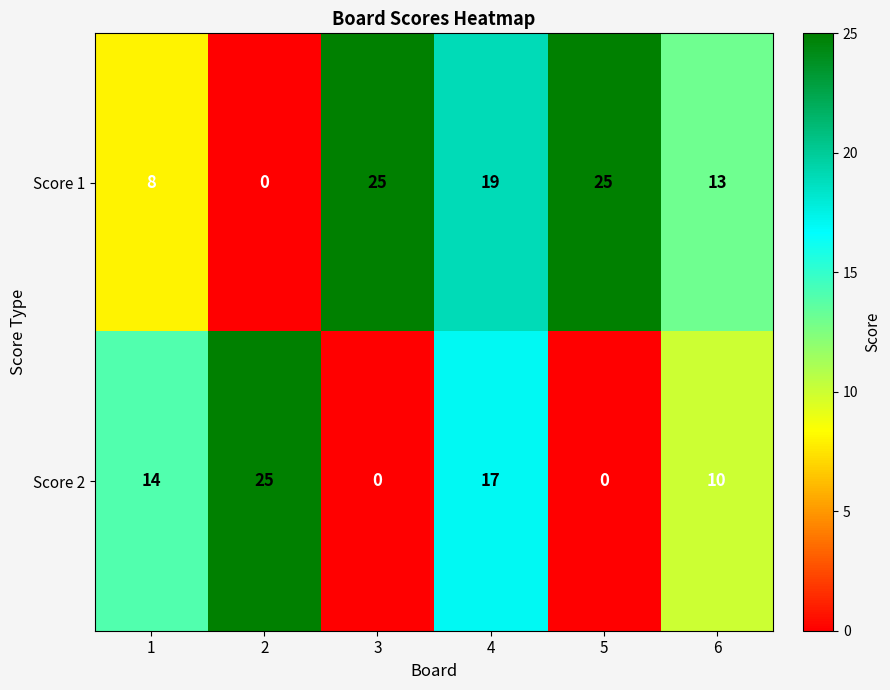

At which label does Score 1 first exceed 19?

3